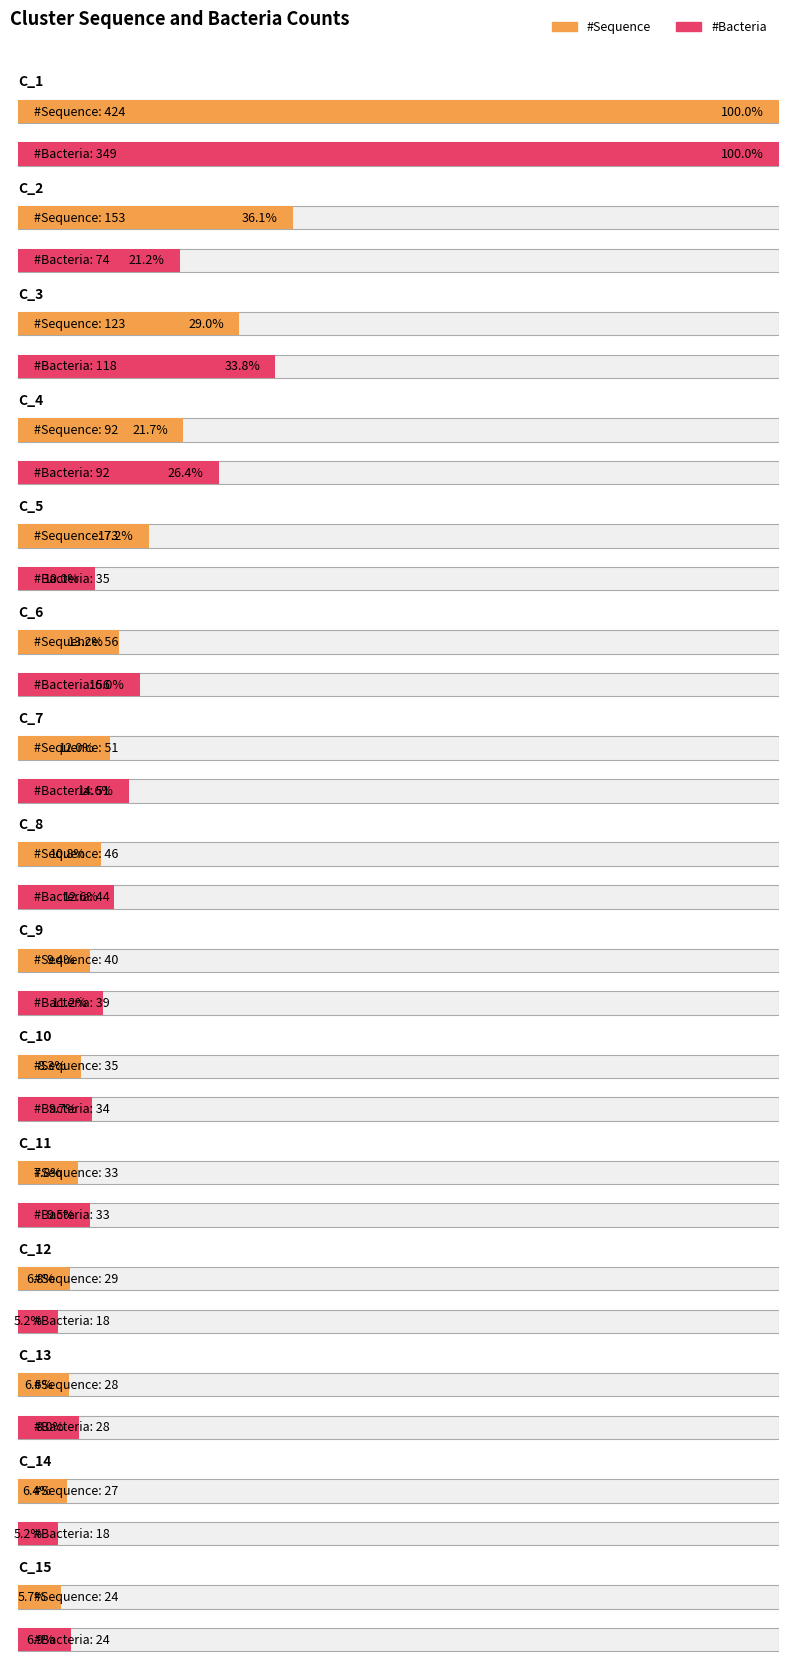

At which category is the sum across all series the highest?

C_1